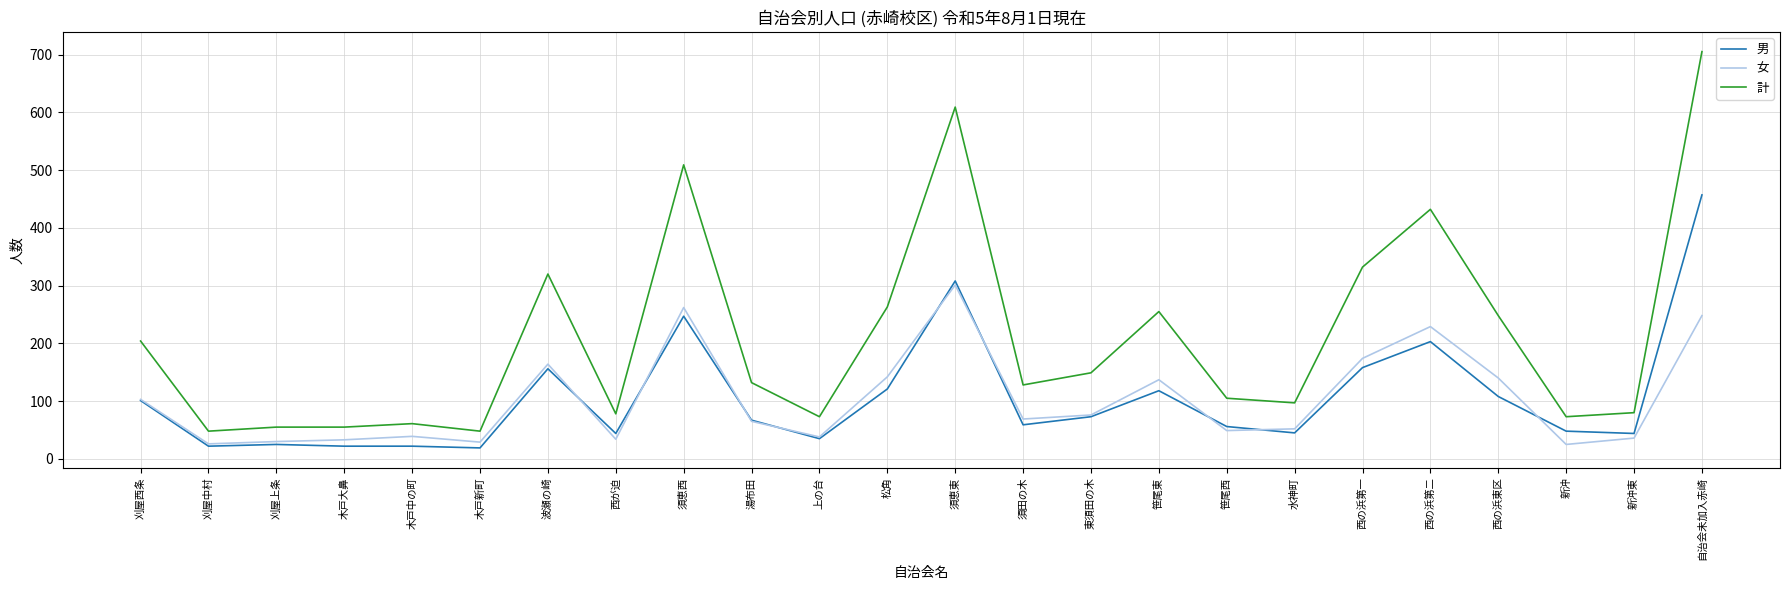

At which category is the sum across all series the highest?

自治会未加入赤崎